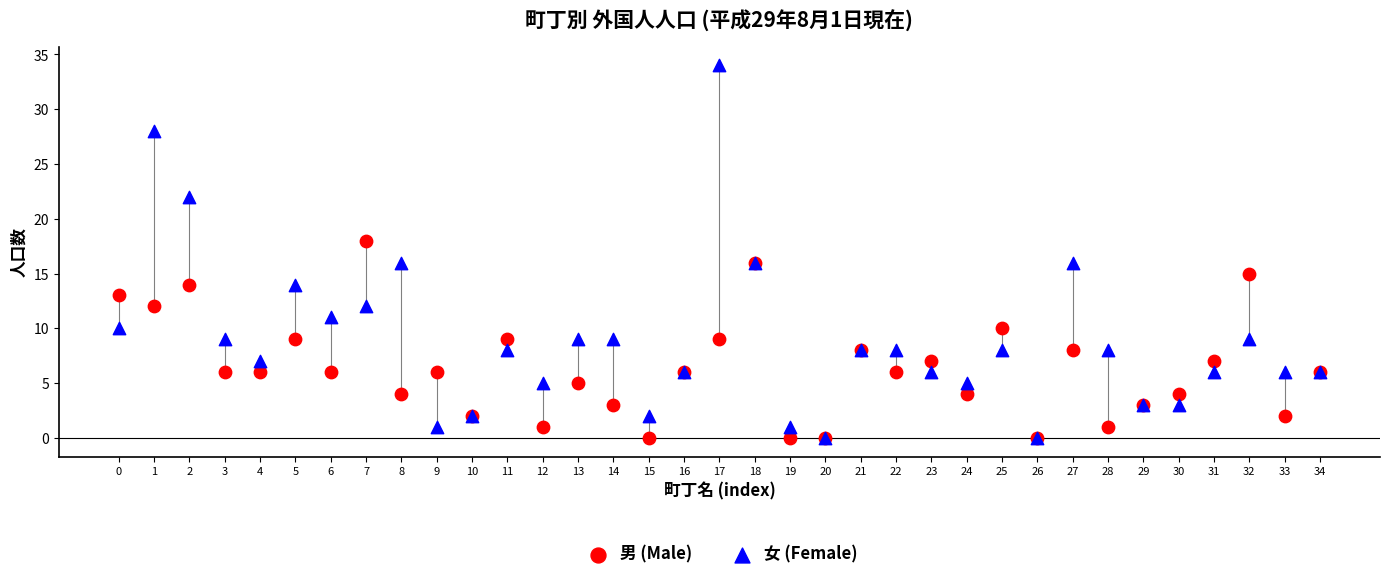

What are all the series names shown in the legend?

男 (Male), 女 (Female)